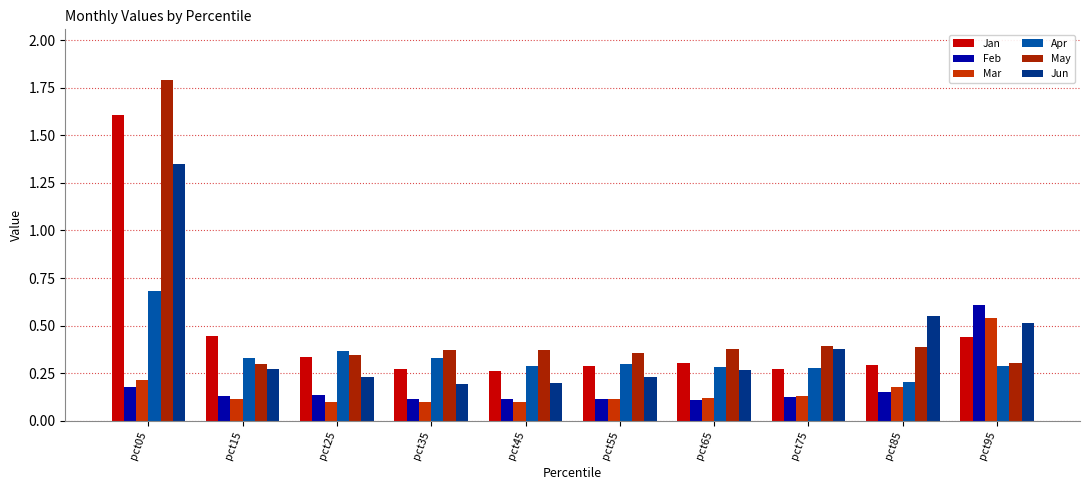

Count the Feb values in the range 0 to 1.

10